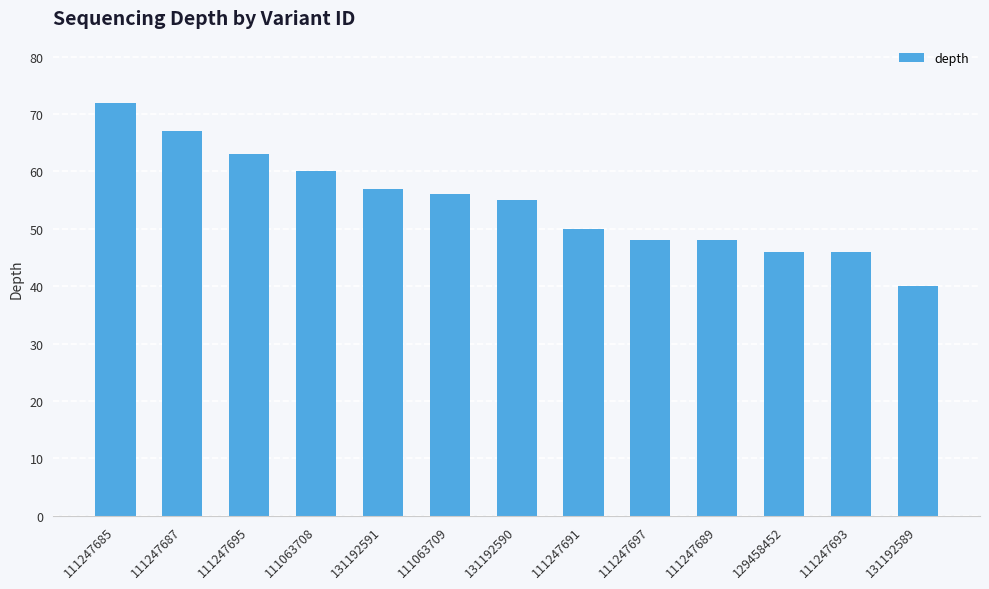

Between 111063709 and 111247685, which is larger?

111247685